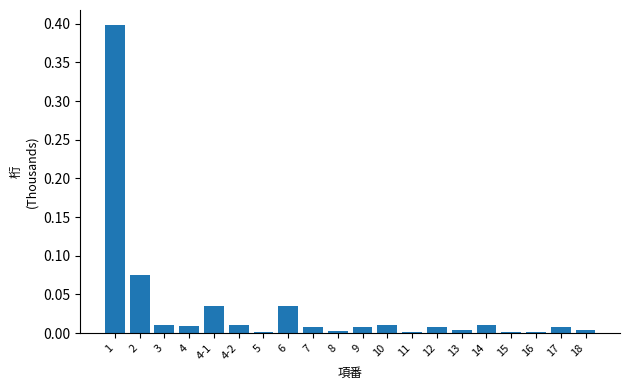

What is the sum of all values?

0.6